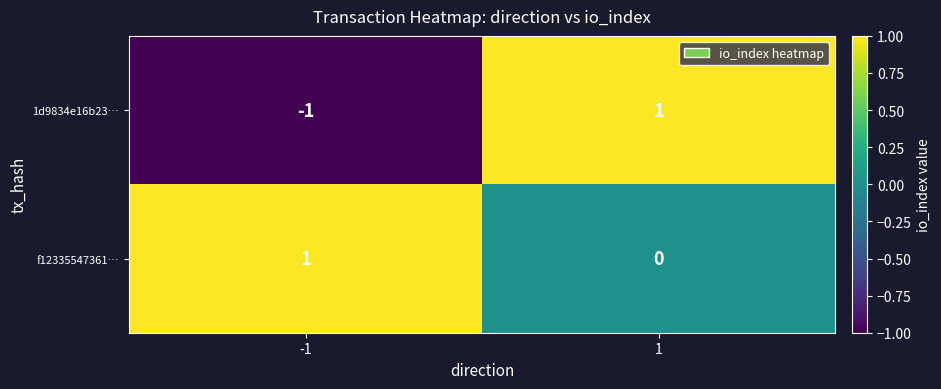

How many positive values does the f12335547361… series have?

1